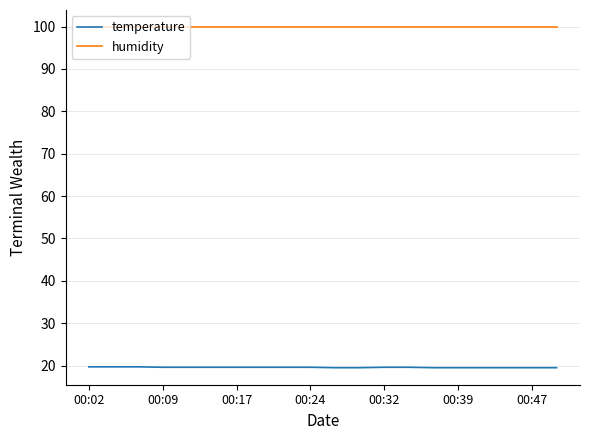

Which series has the largest range (max minus min)?

temperature